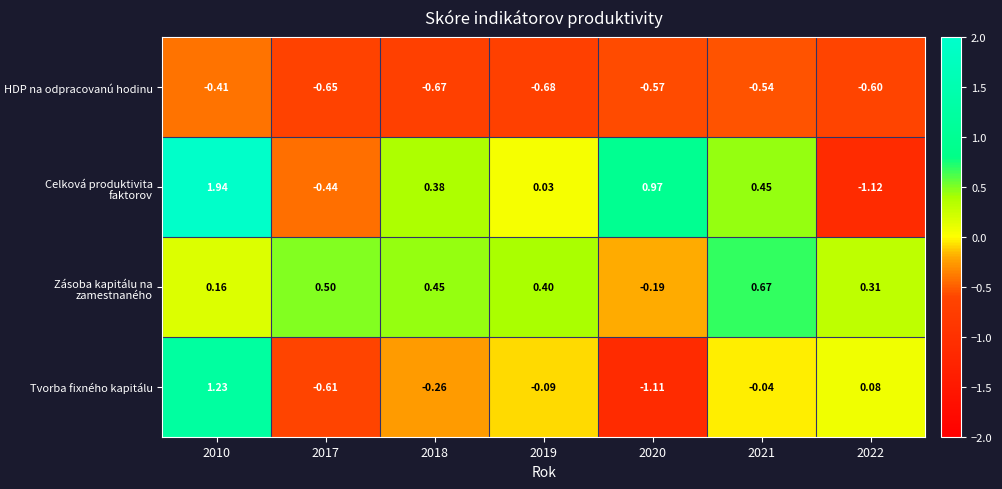

List the series in order of their peak value, lowest first.

HDP na odpracovanú hodinu, Zásoba kapitálu na zamestnaného, Tvorba fixného kapitálu, Celková produktivita faktorov